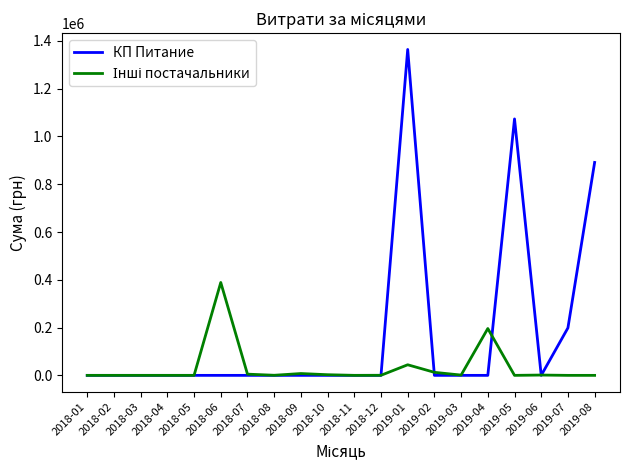

Where is КП Питание nearest to the value 682055?

2019-08